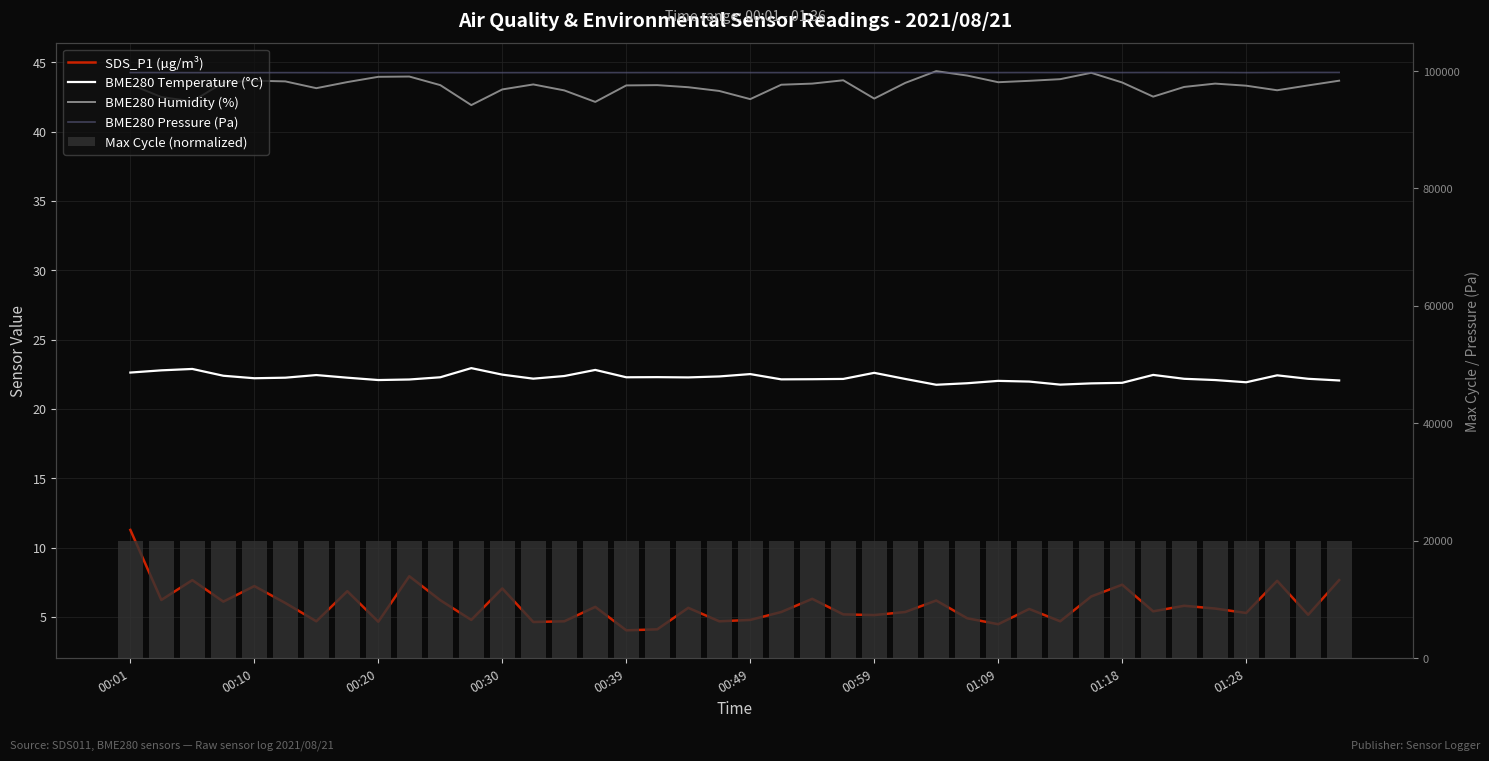

Which series has the largest range (max minus min)?

BME280 Pressure (Pa)